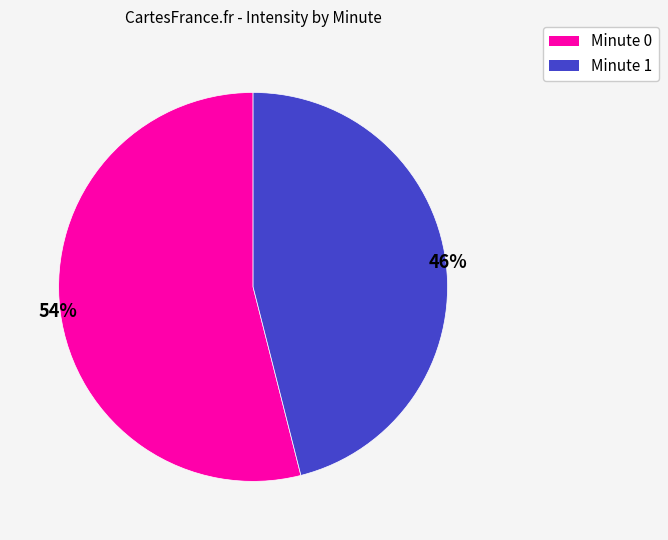

How many segments does this pie chart have?

2